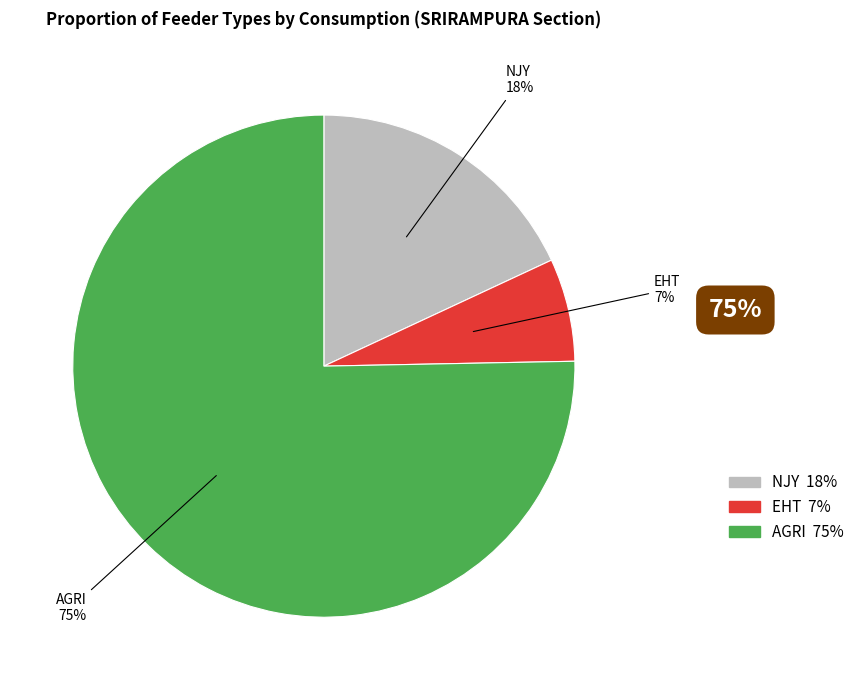

To the nearest percent, what is the average slice percentage?

33%